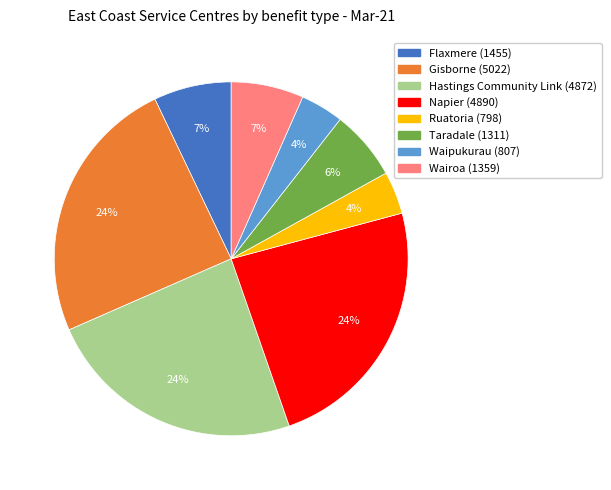

To the nearest percent, what is the combined percentage of Napier and Waipukurau?

28%